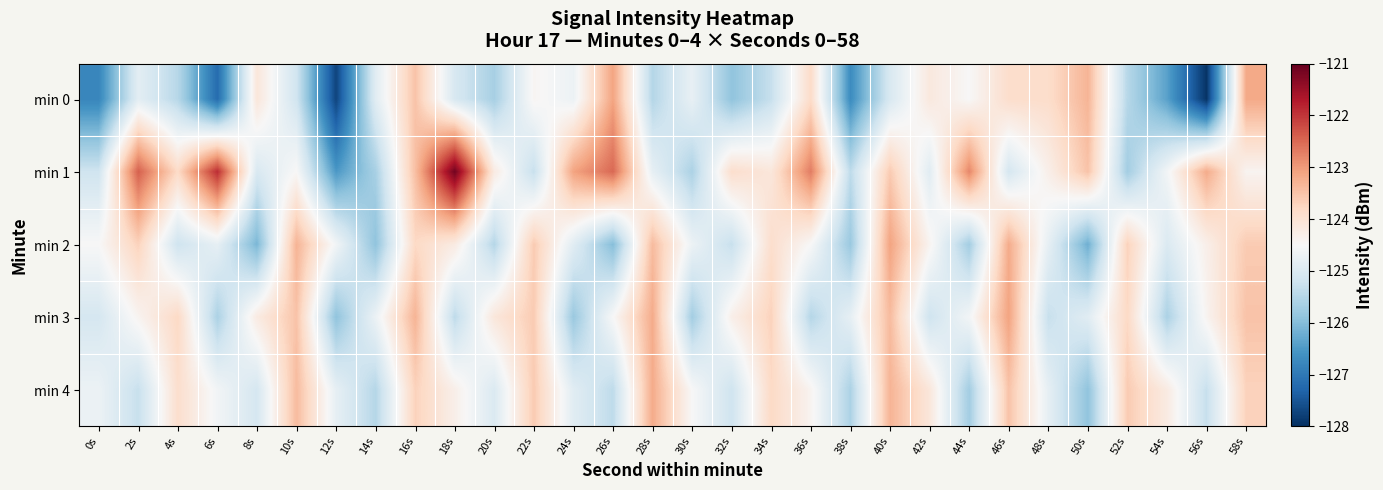

At which category is the sum across all series the highest?

16s